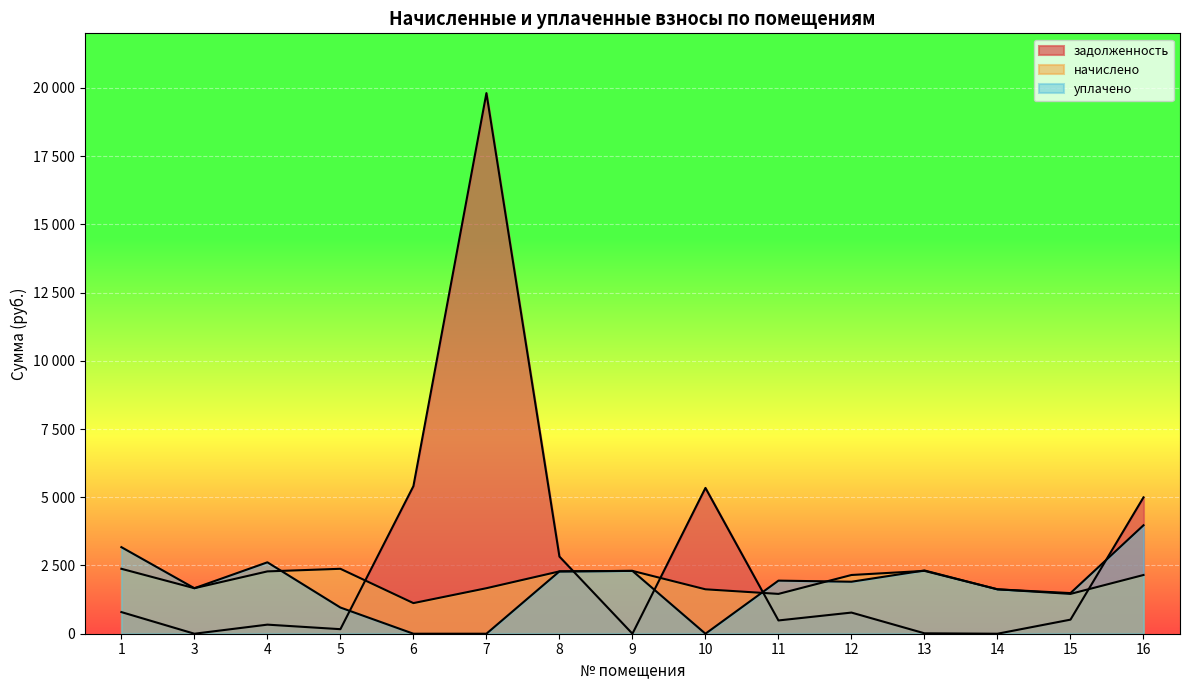

How many intersections are there between задолженность and начислено?

5